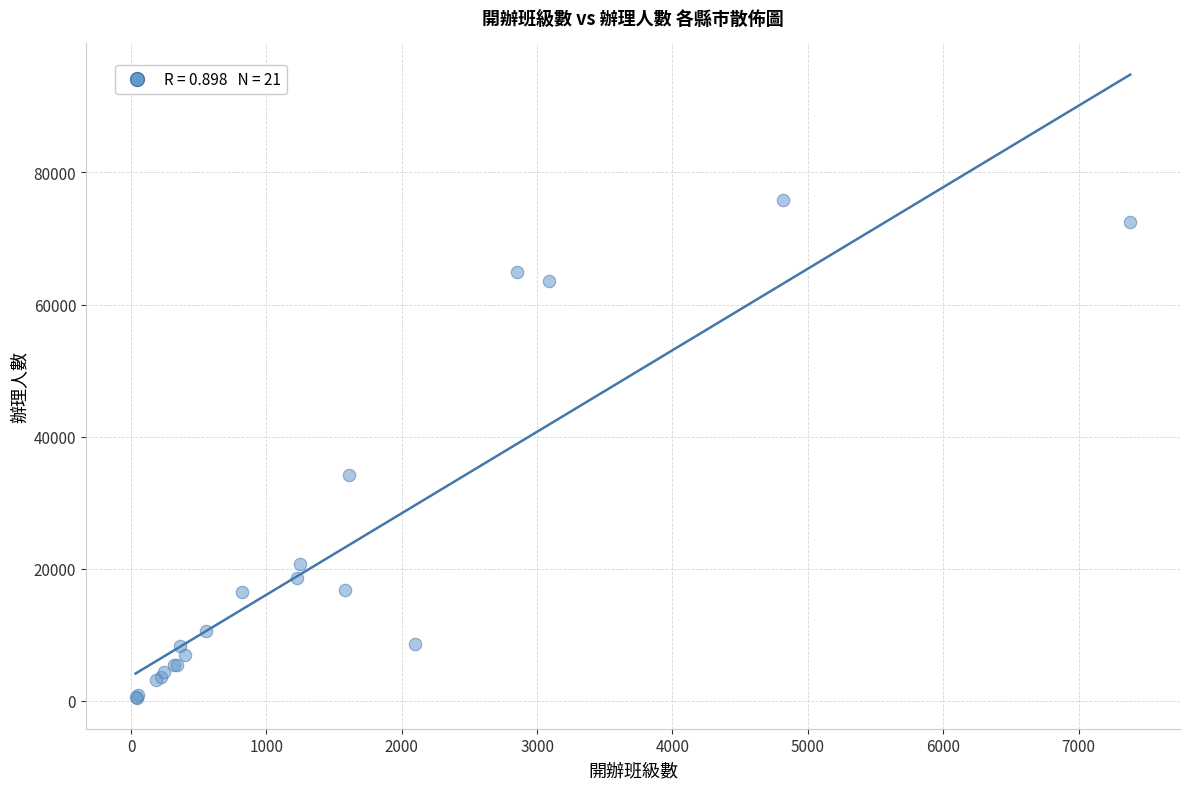

What Y value in the scatter plot is closest to 38164?

34239